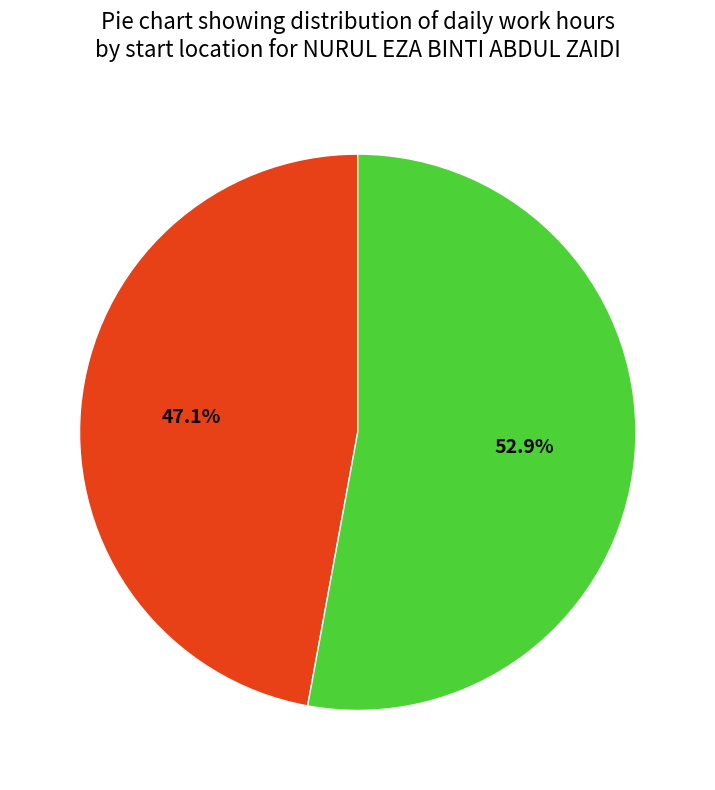

Is there any slice that represents more than half of the pie?

Yes